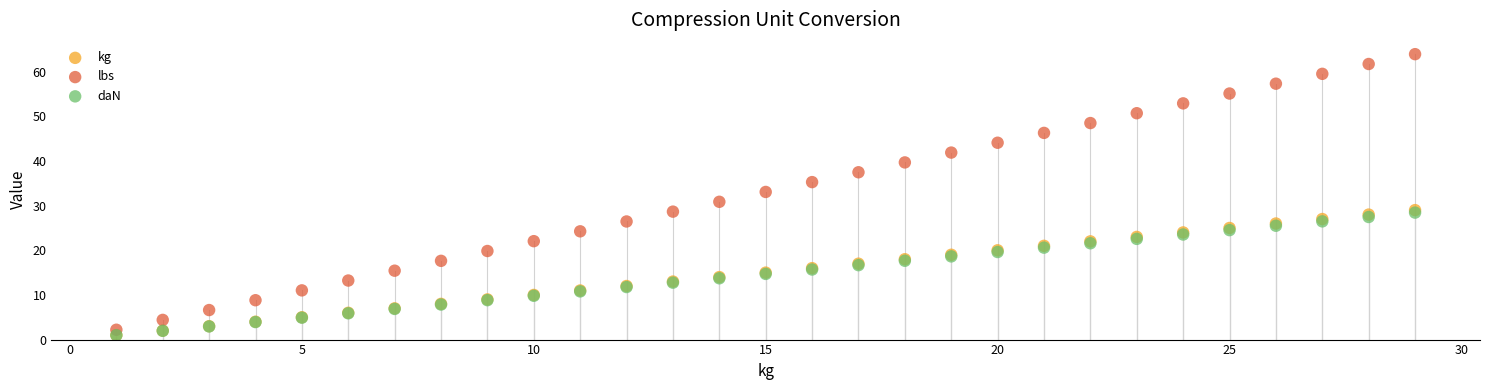

Which series has the largest Y range (max minus min)?

lbs